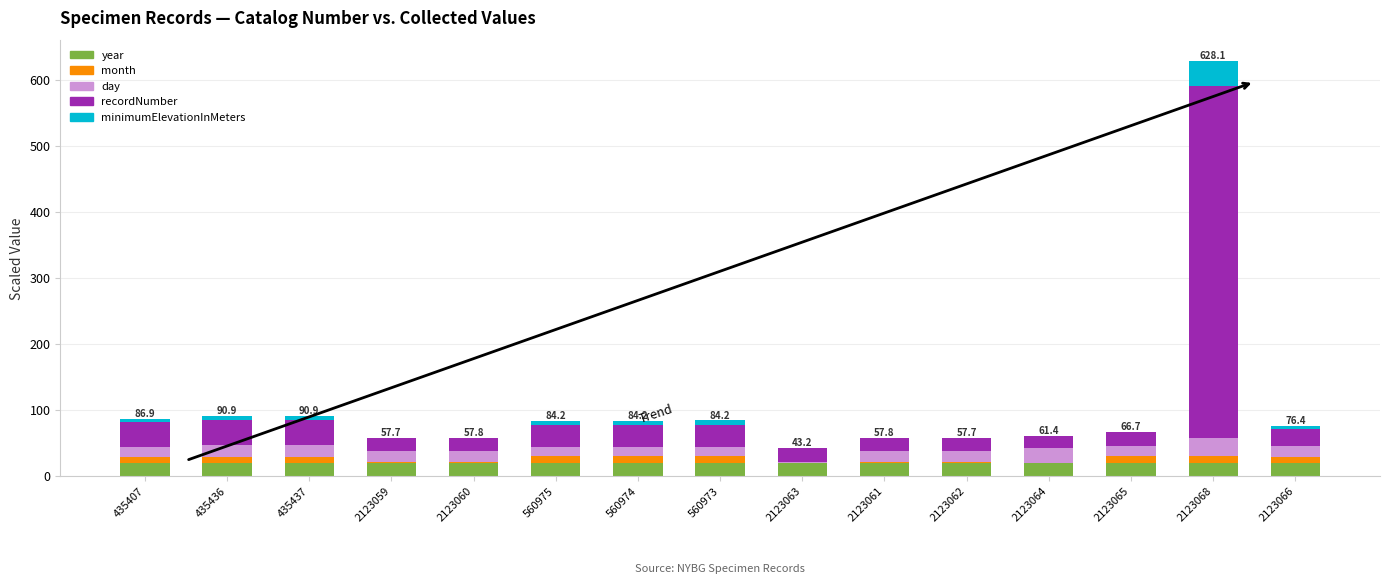

At which category is the sum across all series the highest?

2123068